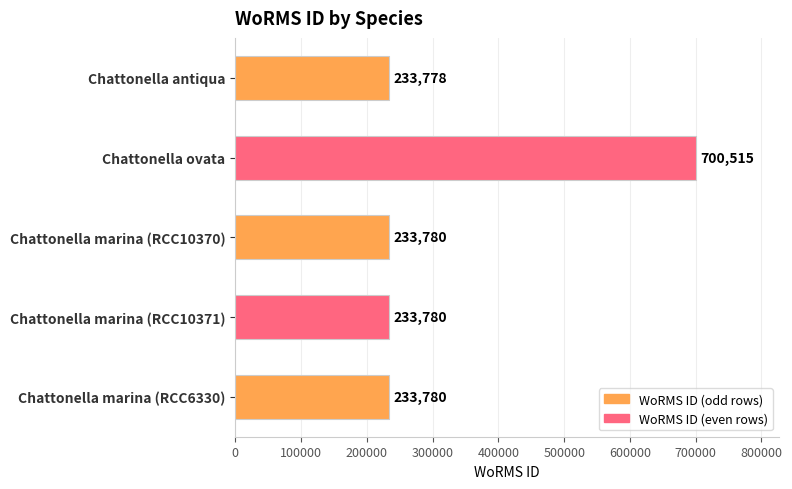

True or false: the data shows 406937 at Chattonella antiqua.

False